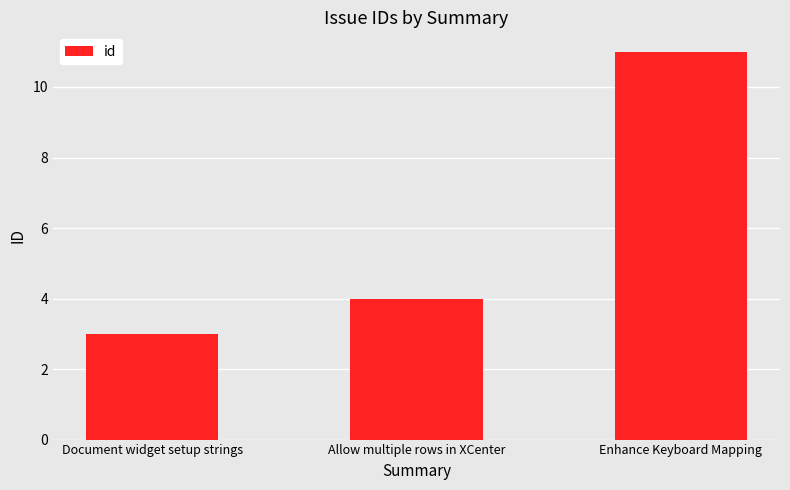

What is the sum of all values?

18